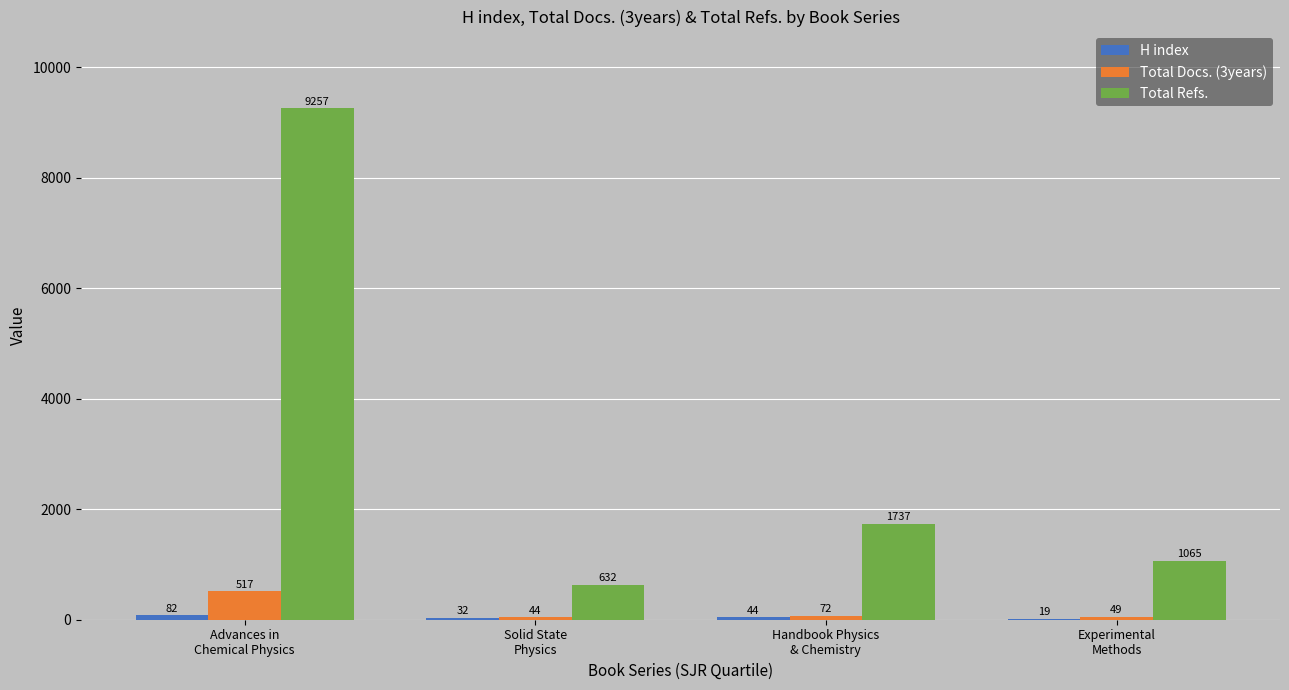

What is the maximum value shown in the chart?

9257